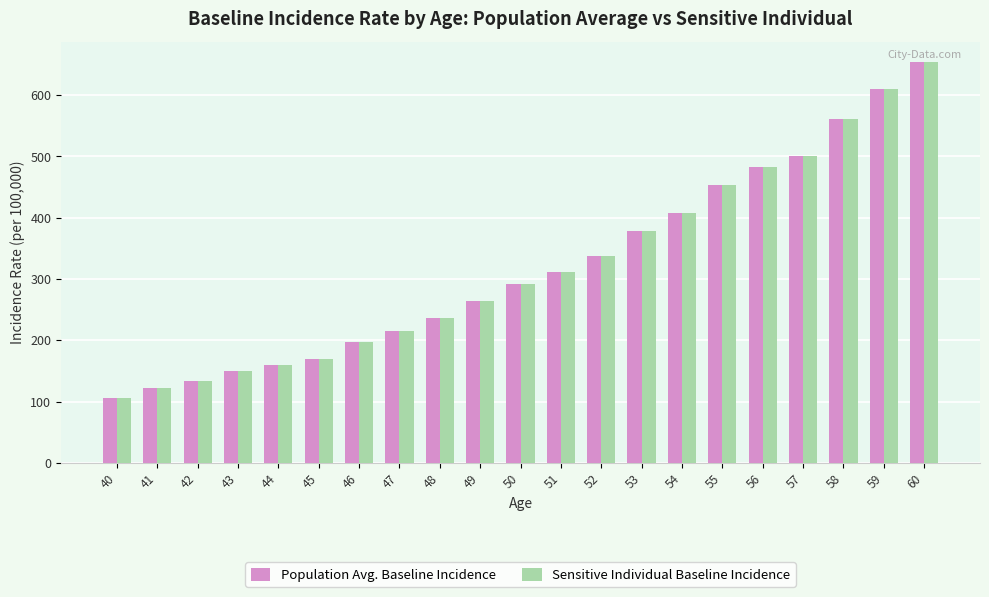

The Population Avg. Baseline Incidence series shows 1154.7 at 60. True or false?

False